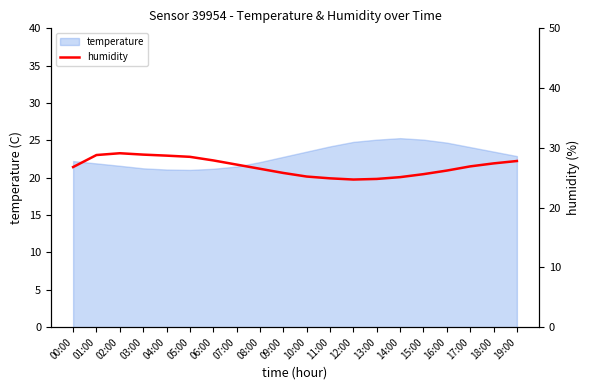

At which category does the data reach its first local valley?

12:00